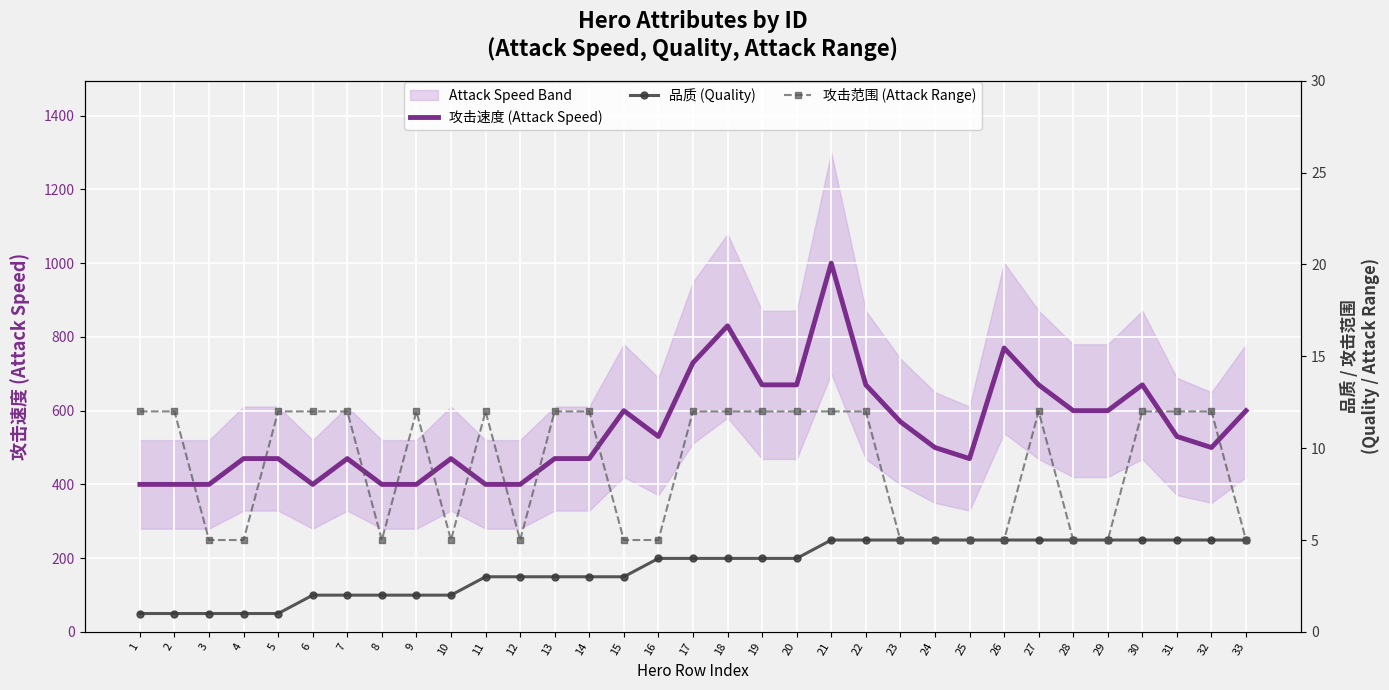

The 攻击速度 (Attack Speed) series shows 400 at 3. True or false?

True